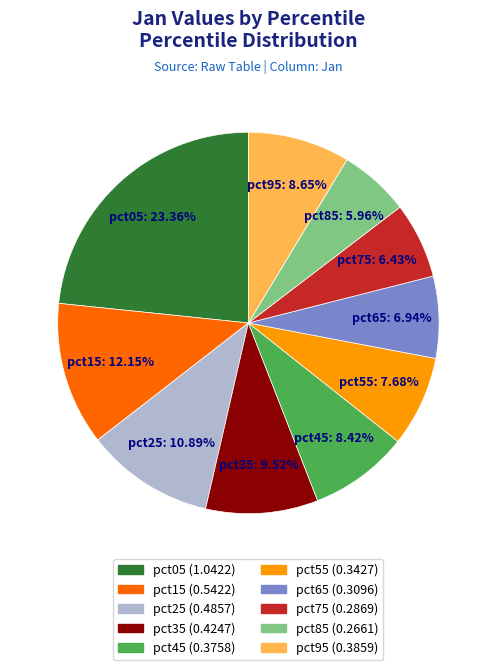

The pct25 slice represents 1% of the pie. True or false?

False